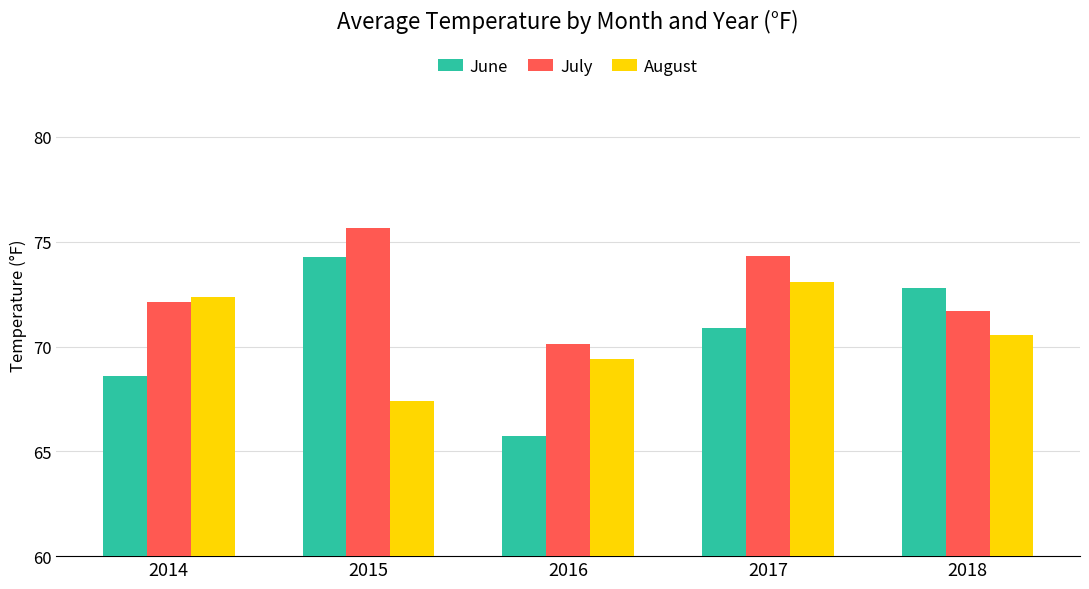

What is the difference between the July values at 2015 and 2018?

4.0